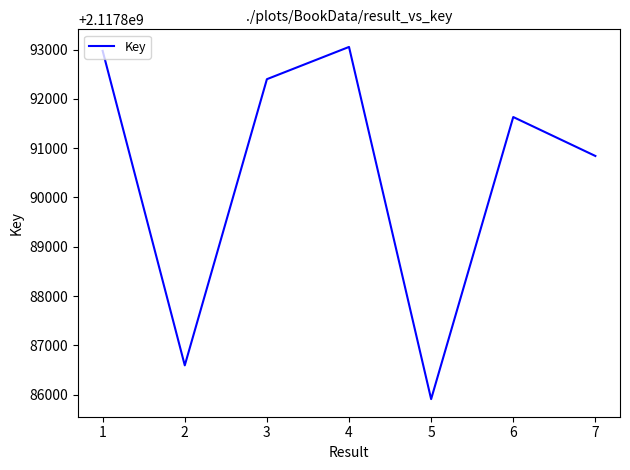

True or false: the data has more than 1 interior local peaks.

True